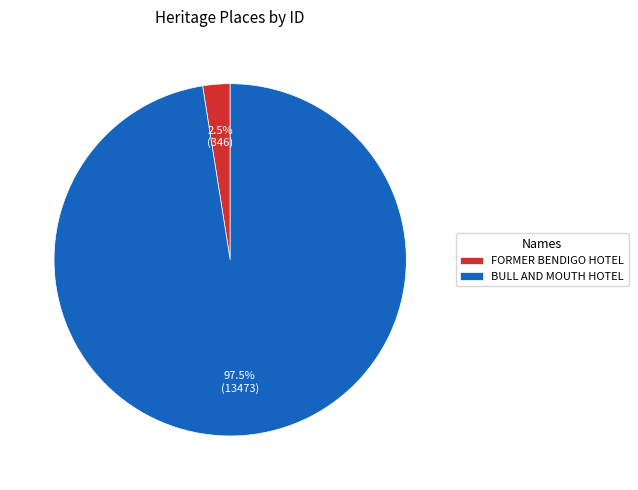

Which category accounts for the majority?

BULL AND MOUTH HOTEL